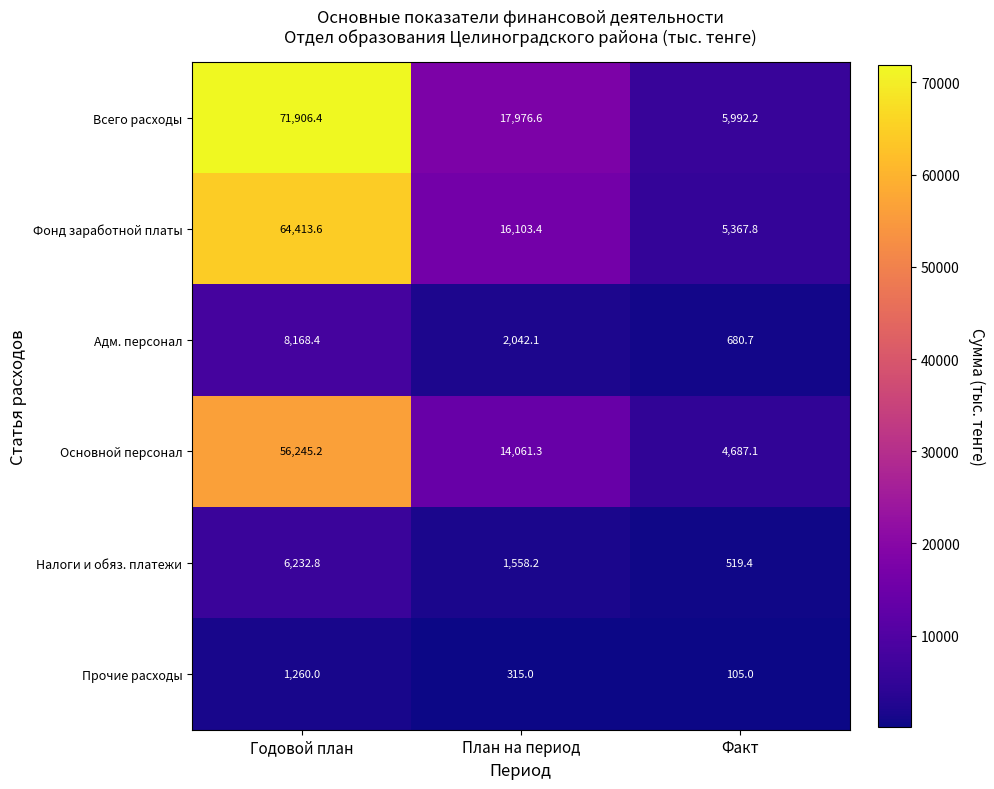

True or false: Прочие расходы has a value of 181.9 at Факт.

False